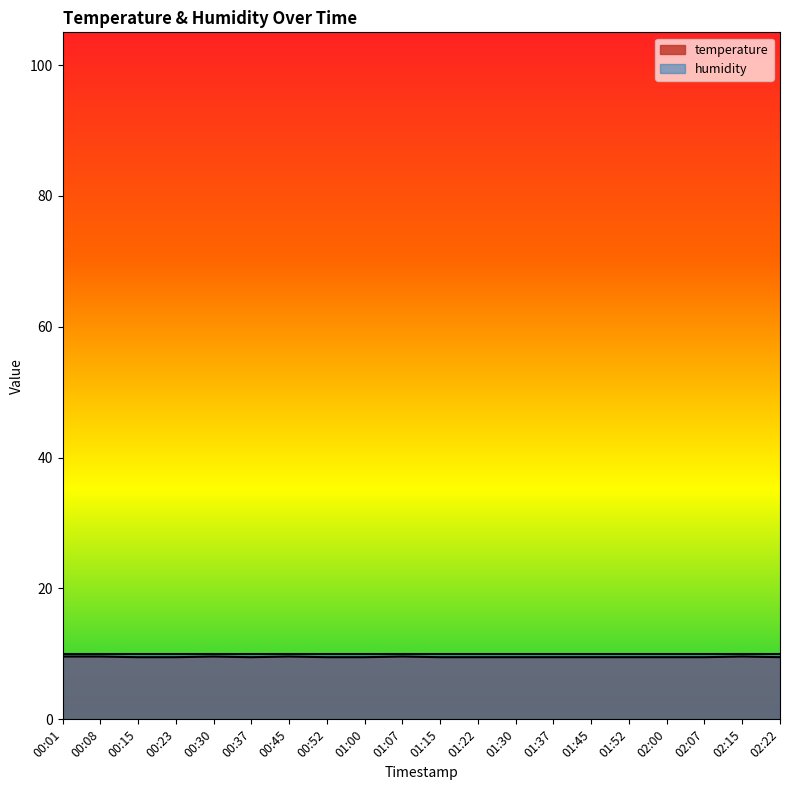

What is the average value?

9.5